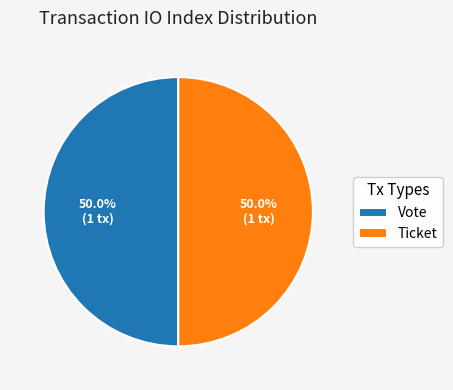

To the nearest percent, what is the difference between the largest and smallest slice percentages?

0%